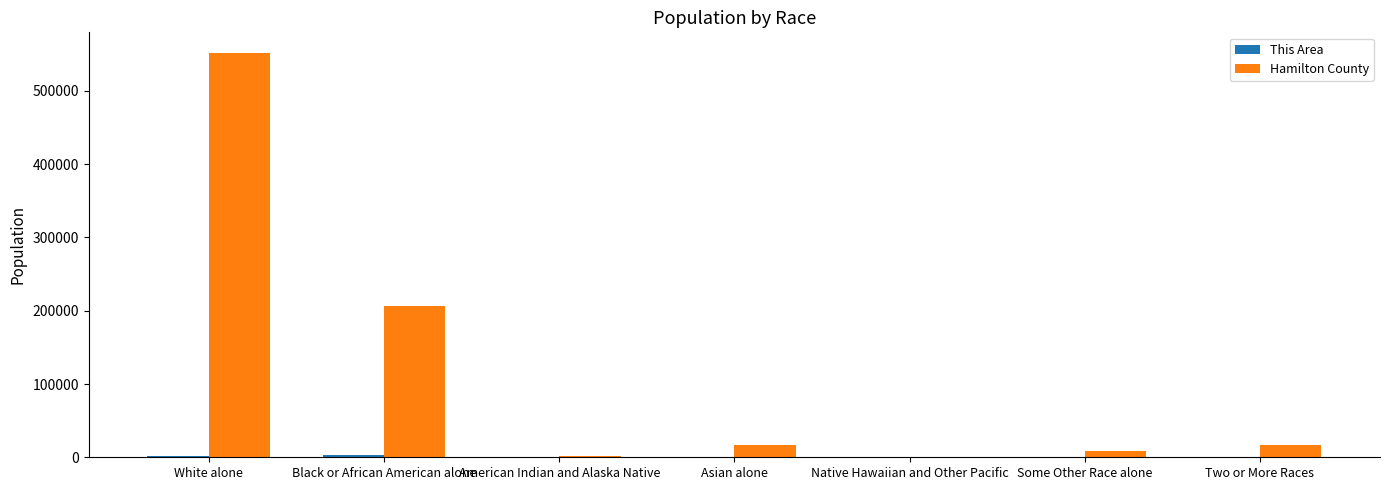

Which category has the highest value across all series?

White alone